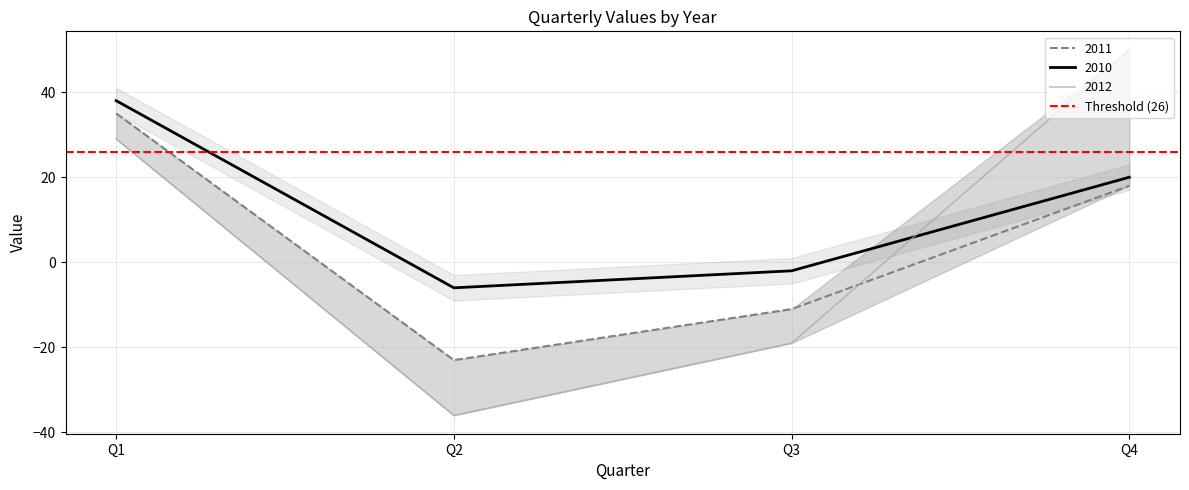

Reading right to left, what are all the values shown in this chart?

2010: 20	-2	-6	38
2011: 18	-11	-23	35
2012: 50	-19	-36	29